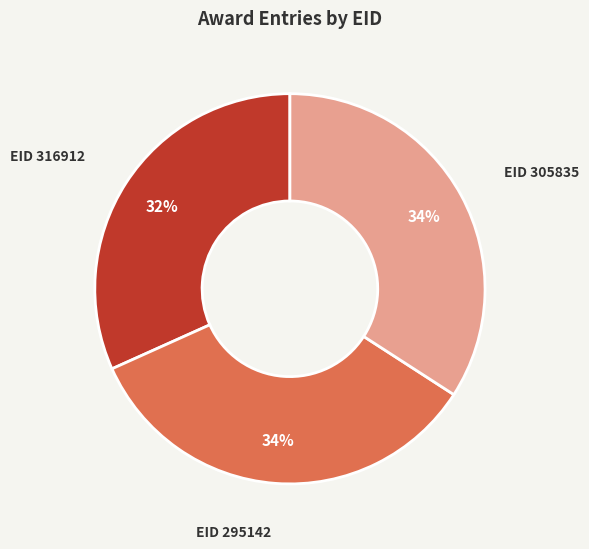

Does any single category account for the majority?

No